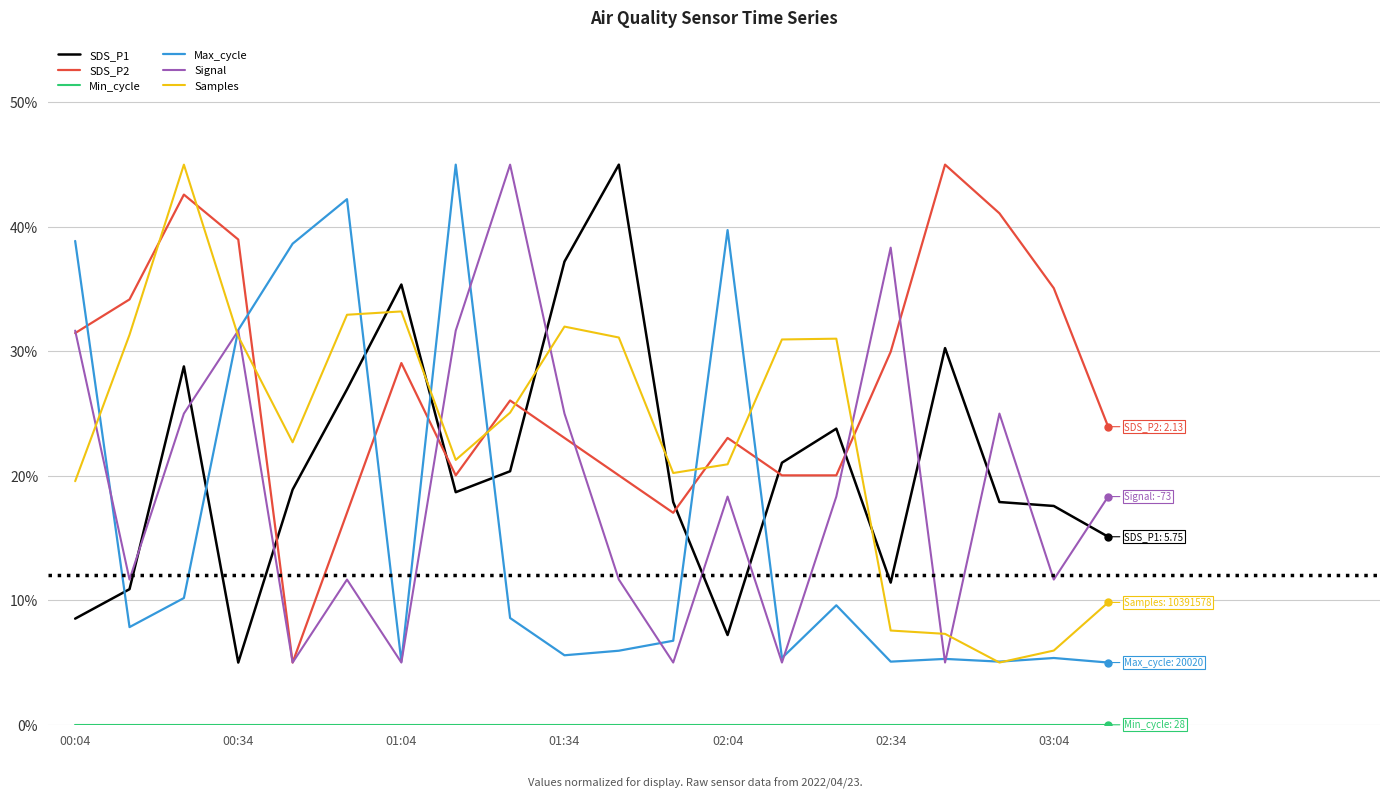

Which series has the largest total across all categories?

SDS_P2